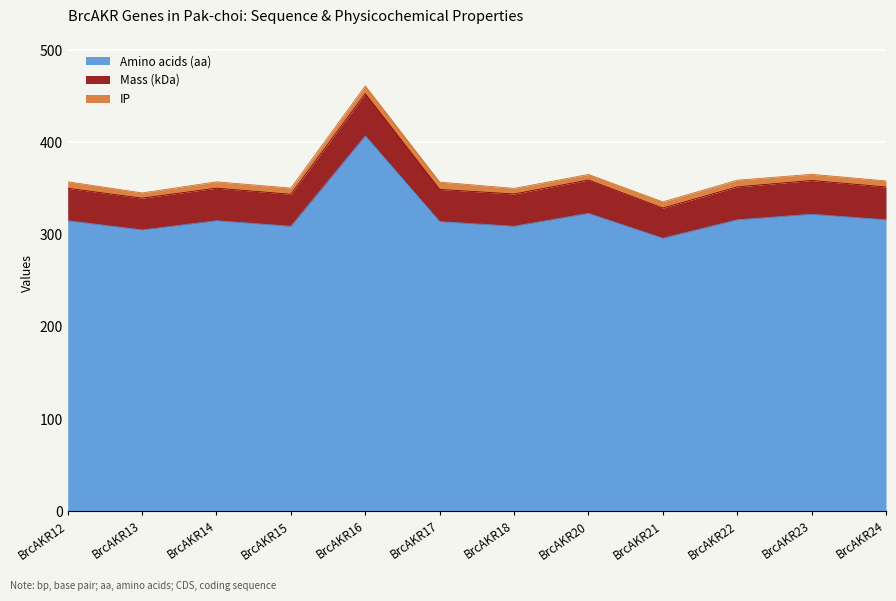

At which category is the sum across all series the highest?

BrcAKR16